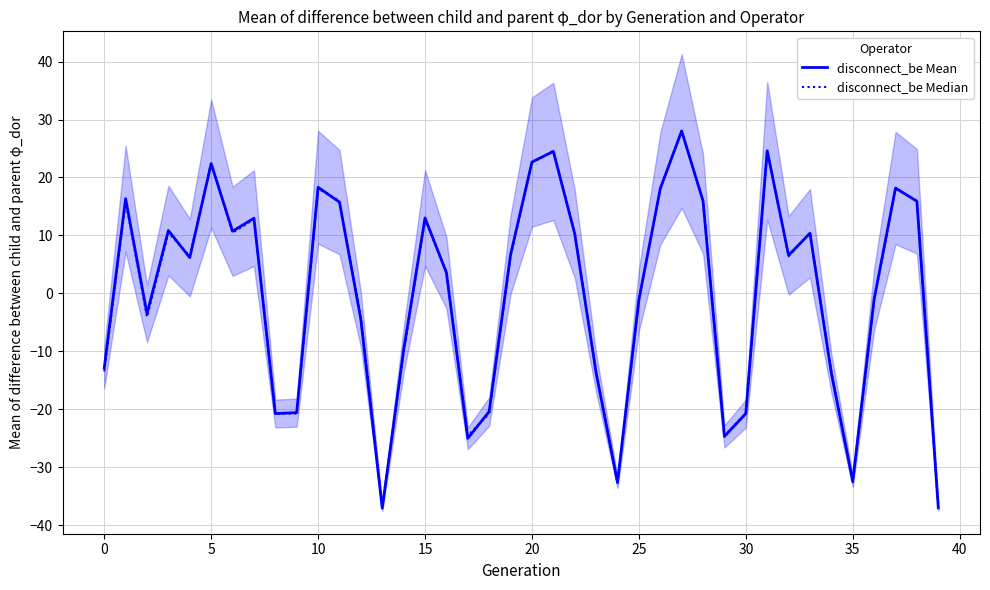

True or false: disconnect_be Median has a value of 4.4 at 15.

False